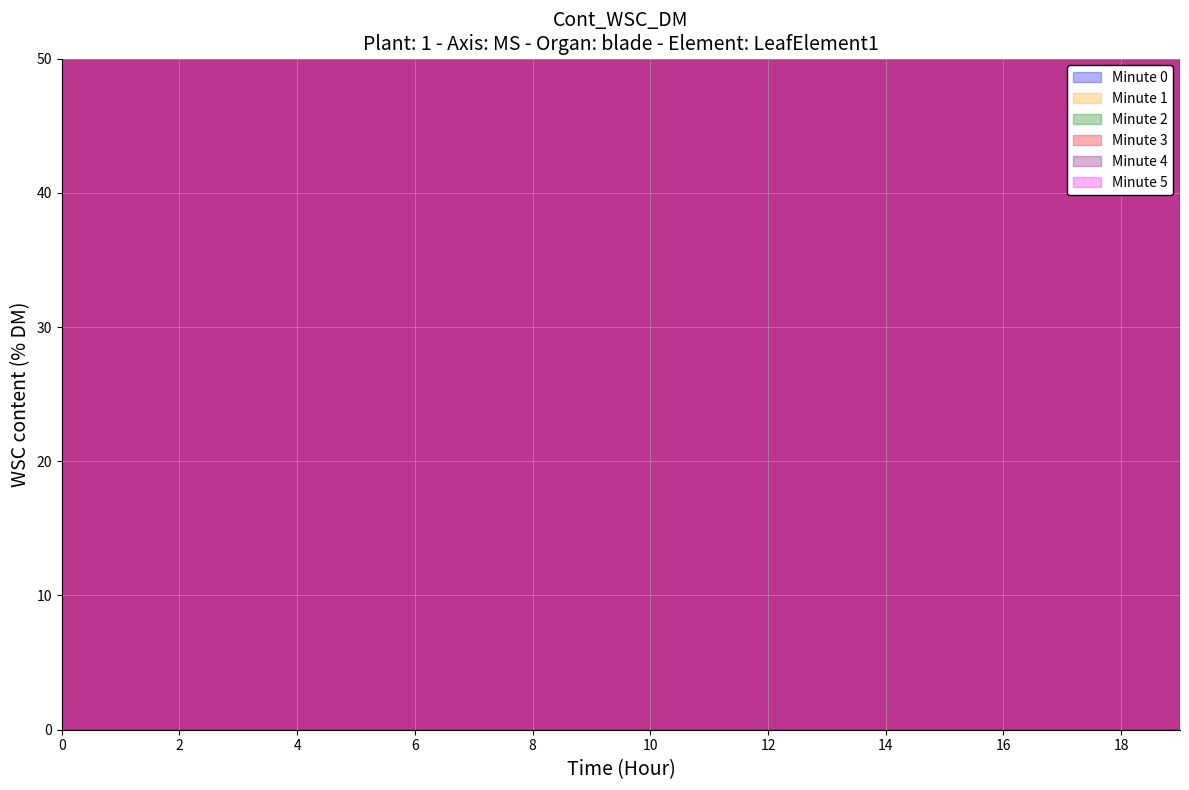

What is the difference between the Minute 3 values at 8 and 4?

48.3